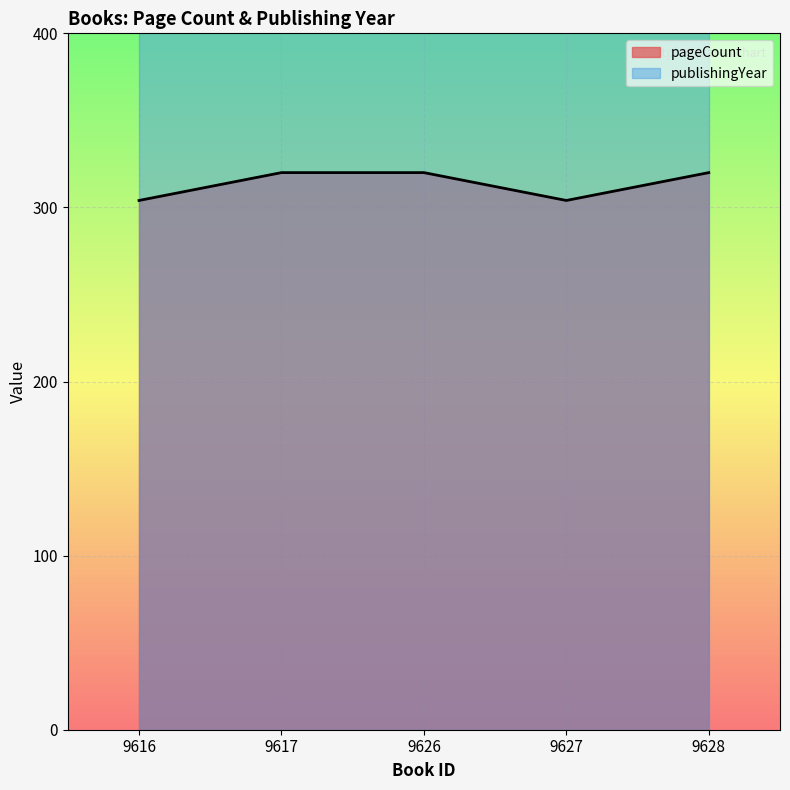

Where is the data nearest to the value 312?

9616